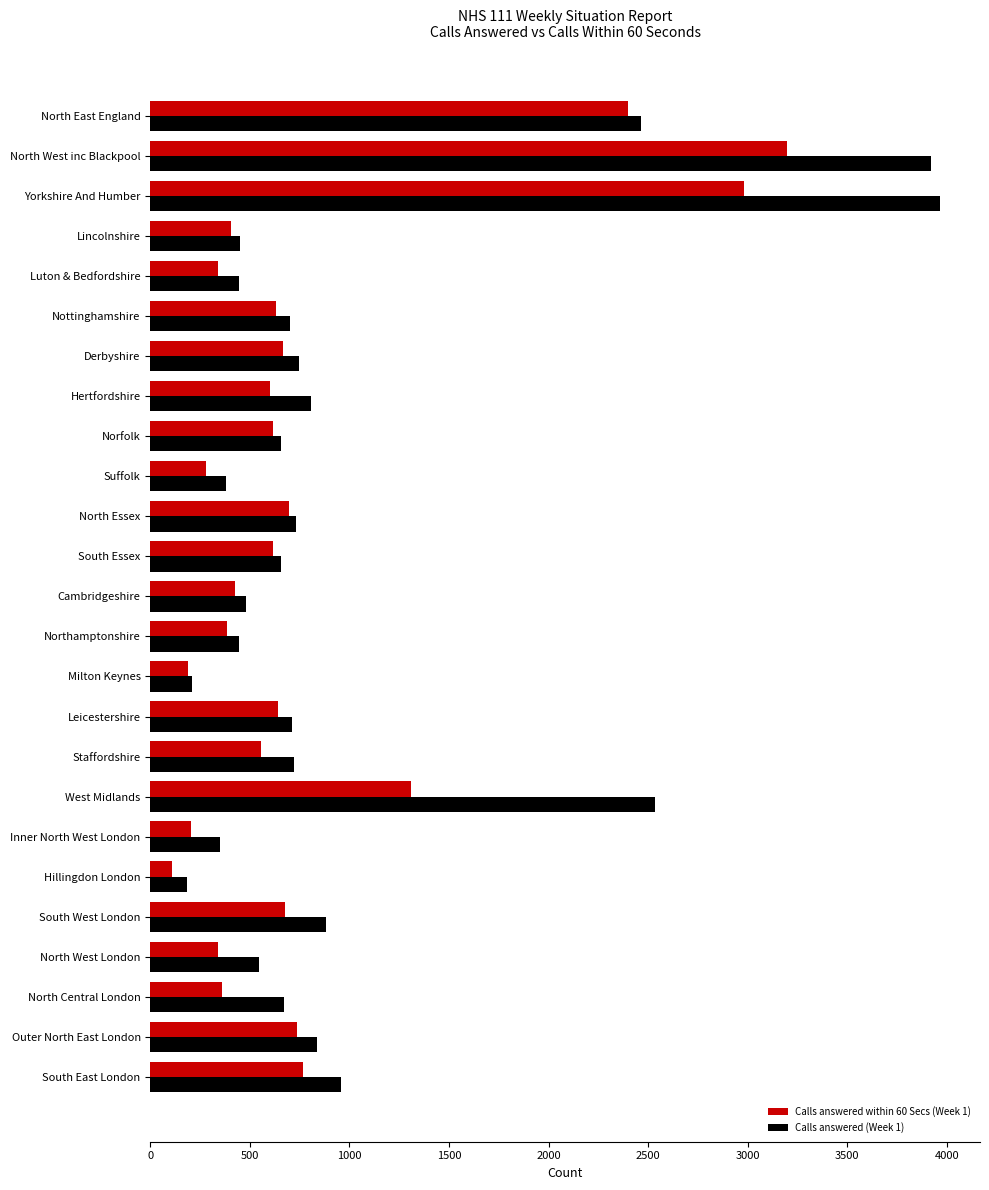

True or false: Calls answered within 60 Secs (Week 1) has a value of 404 at Lincolnshire.

True